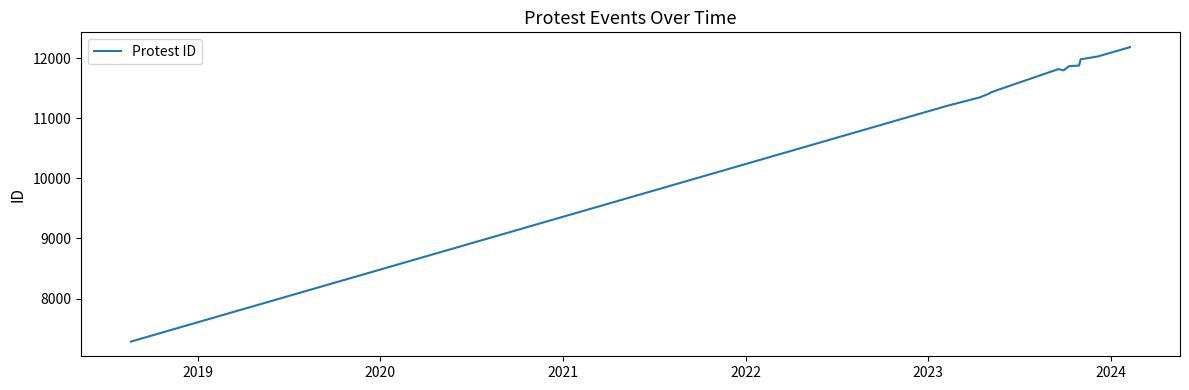

How many data points are above 11818?

8